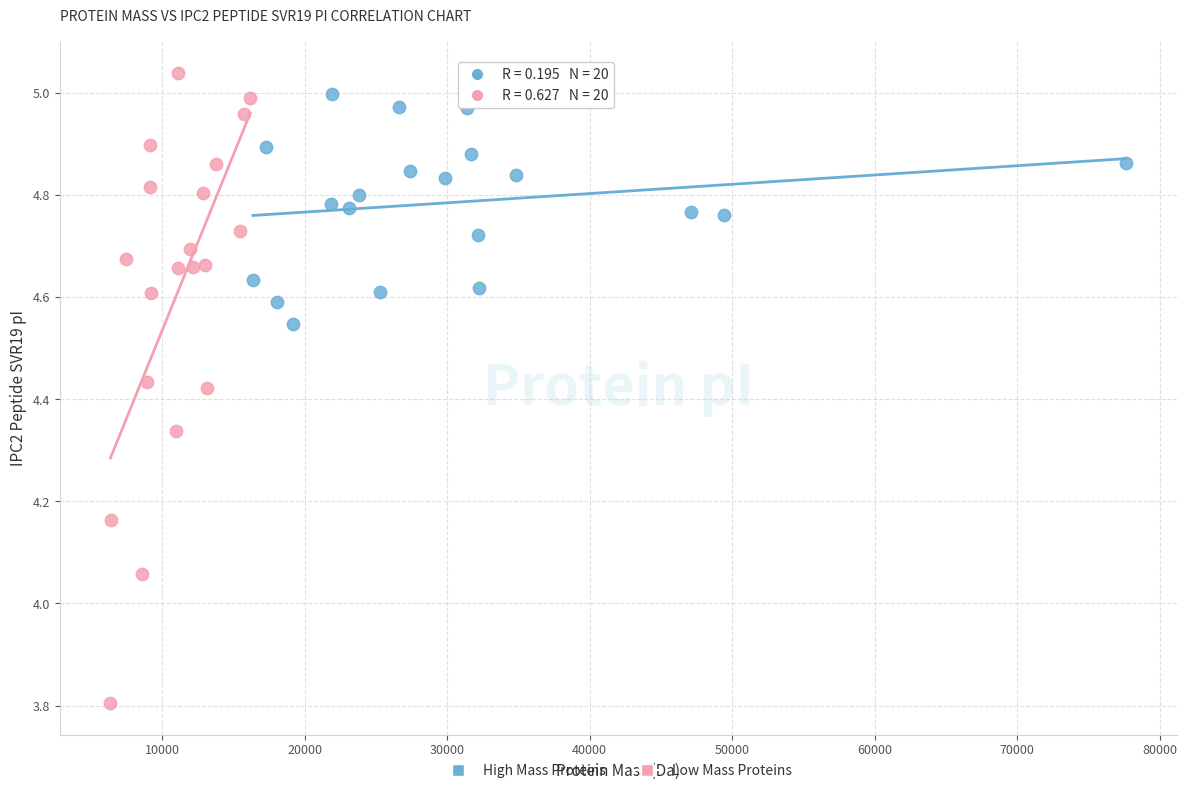

Which series contains the highest Y value?

Low Mass Proteins